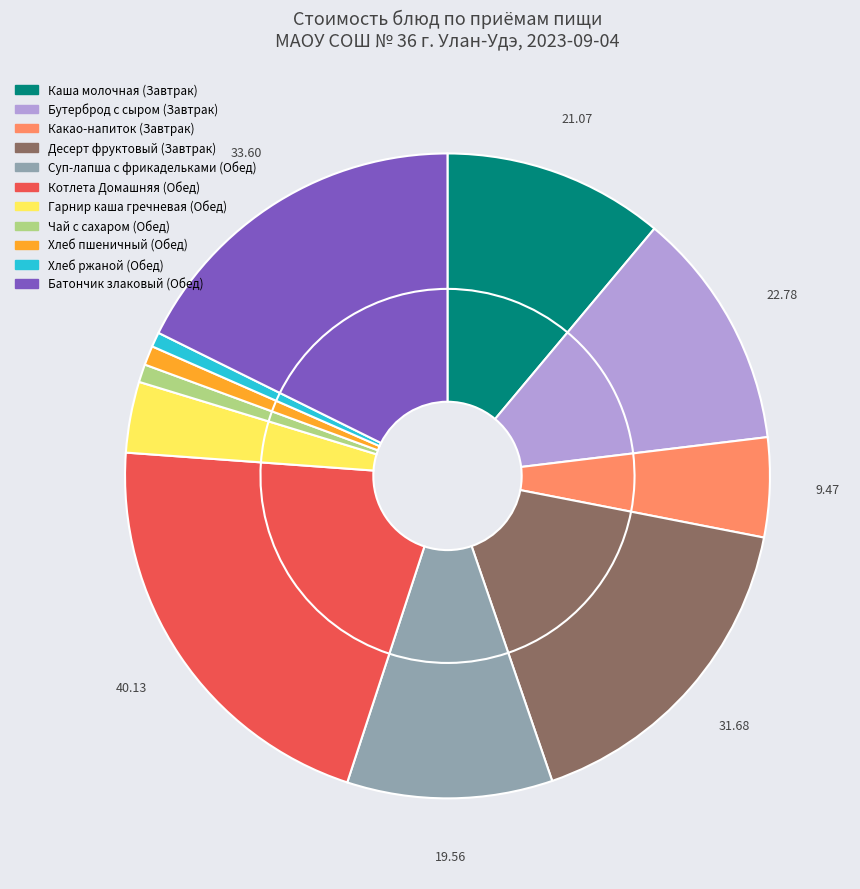

What percentage is NOT represented by Хлеб пшеничный (Обед)?

99.0%